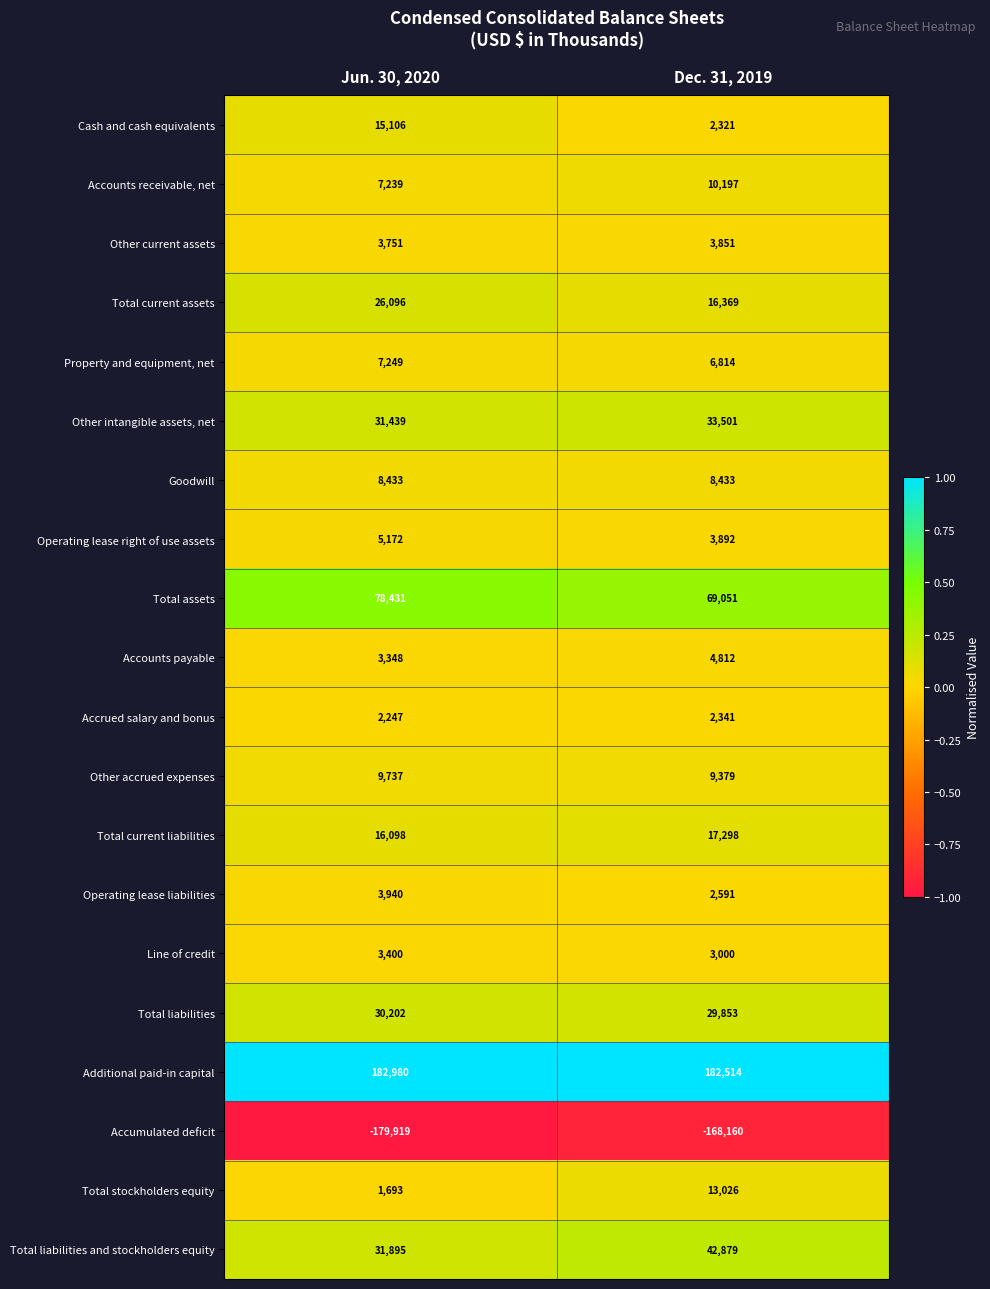

What is the smallest value displayed?

-179919